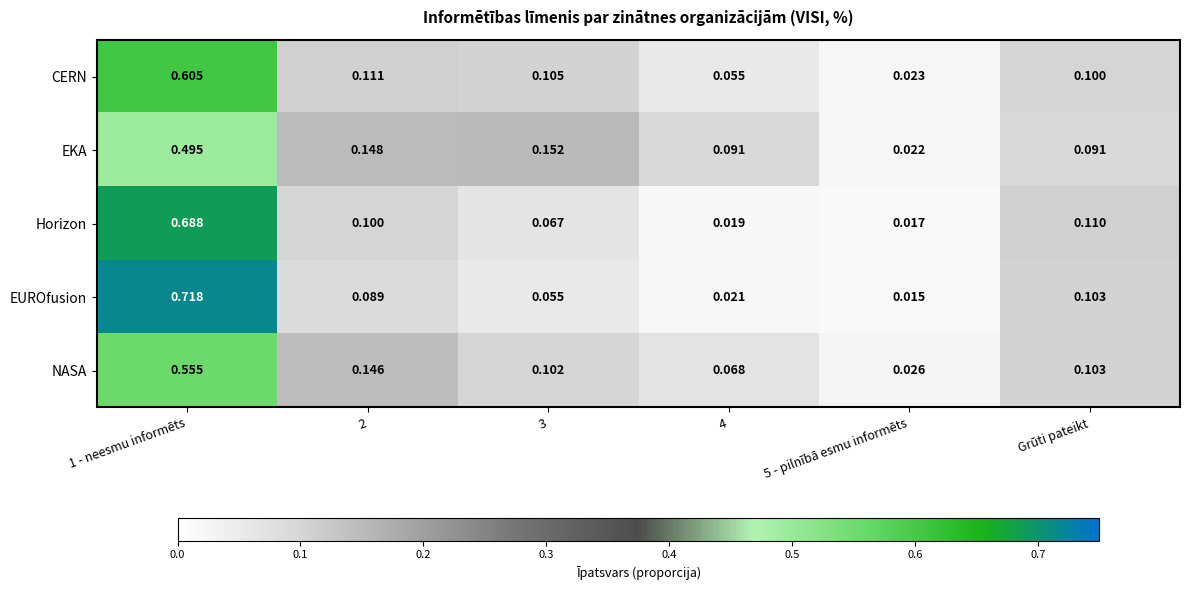

Which series changed the most between 2 and 5 - pilnībā esmu informēts?

EKA